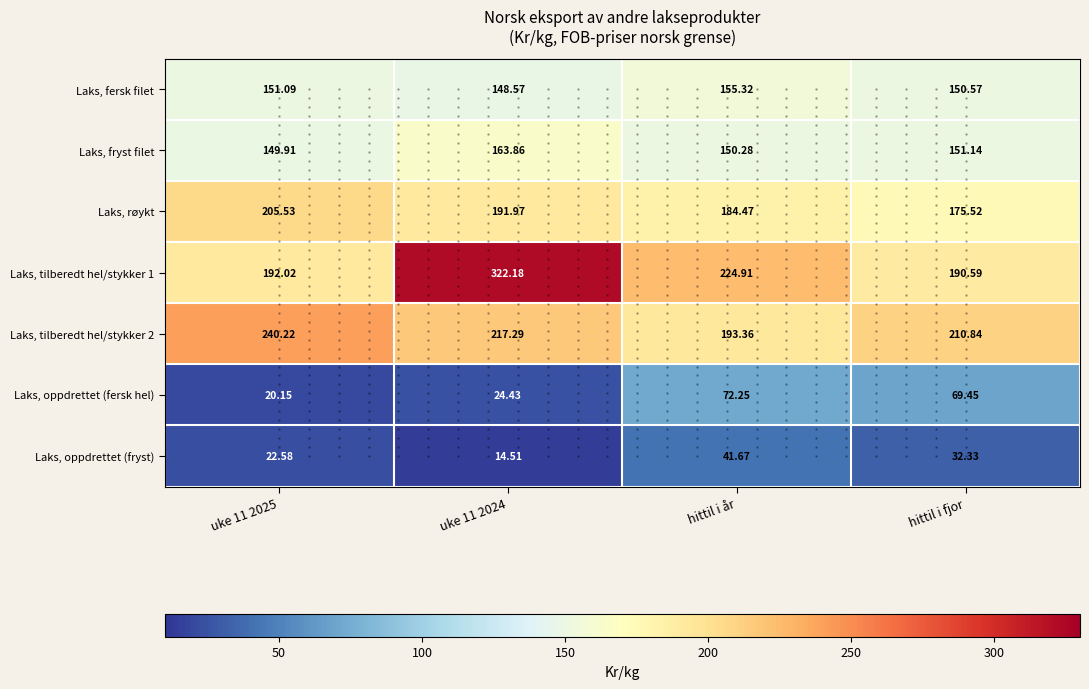

Between uke 11 2025 and hittil i fjor, which series saw the biggest shift?

Laks, oppdrettet (fersk hel)